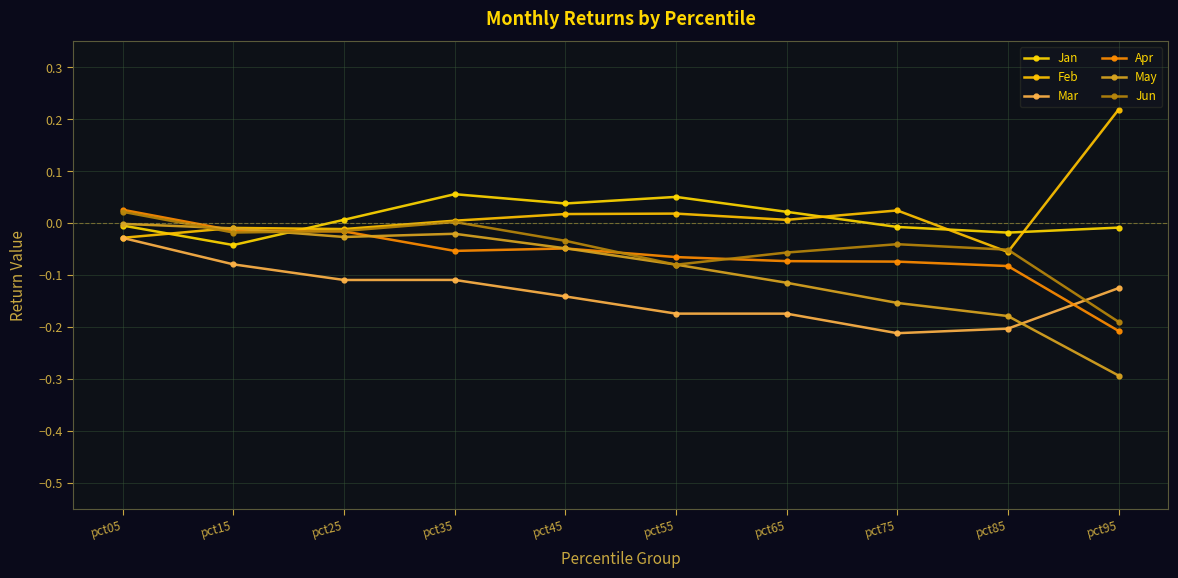

At which category does Jan reach its first local valley?

pct15